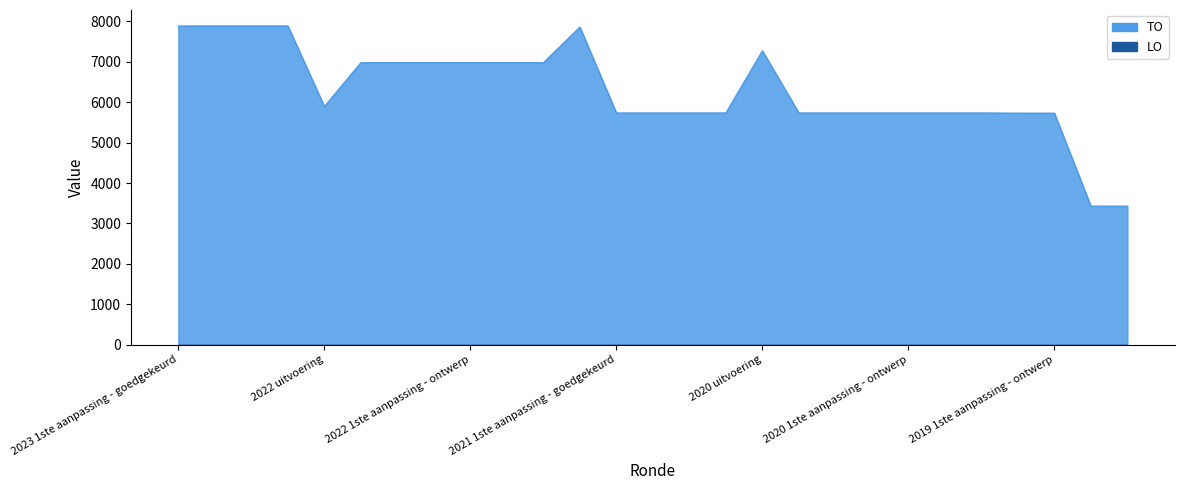

Reading right to left, what are all the values shown in this chart?

3430	3430	5730	5730	5735	5735	5735	5735	5735	5735	7272	5735	5735	5735	5735	7859	6979	6979	6979	6979	6979	6979	5895	7887	7887	7887	7887